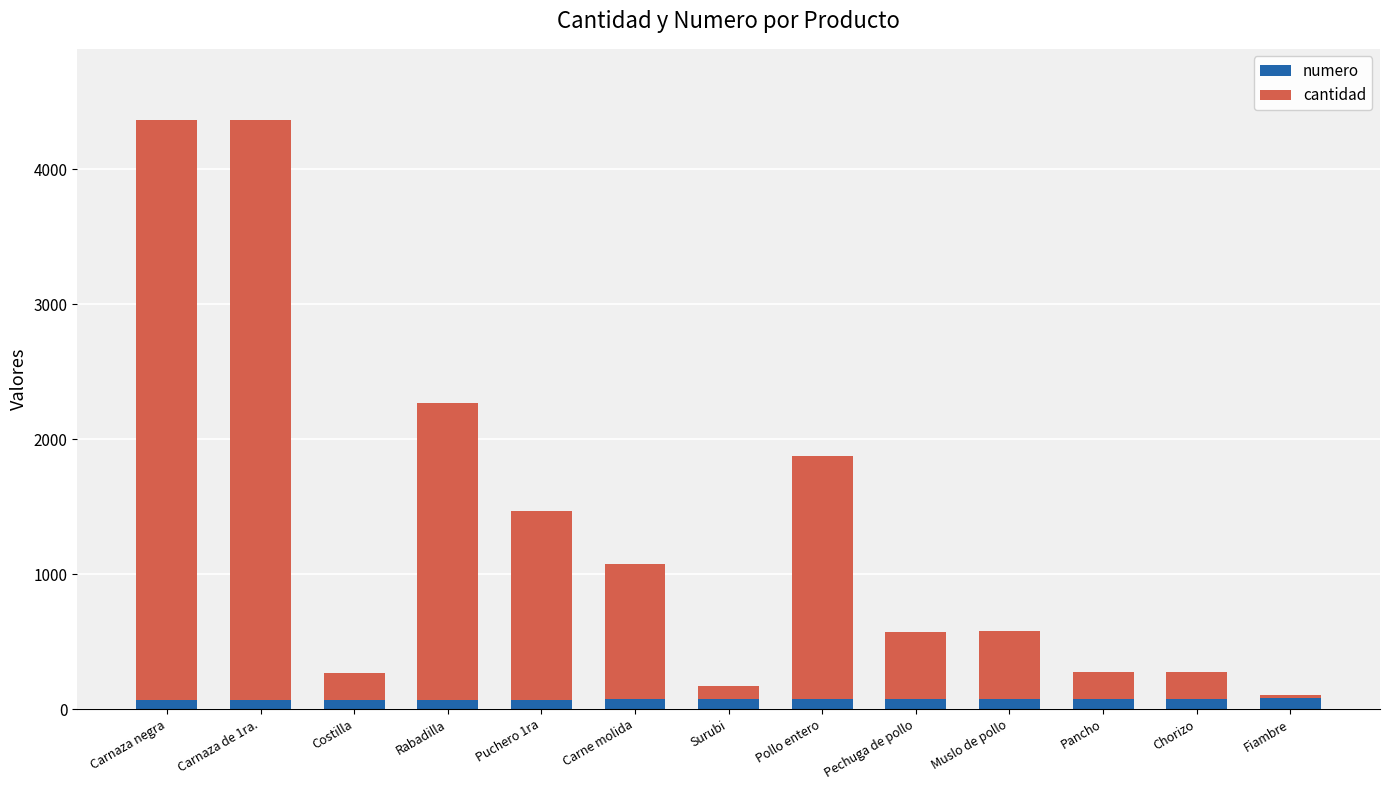

Which has a higher value, Carnaza de 1ra. or Pollo entero?

Pollo entero